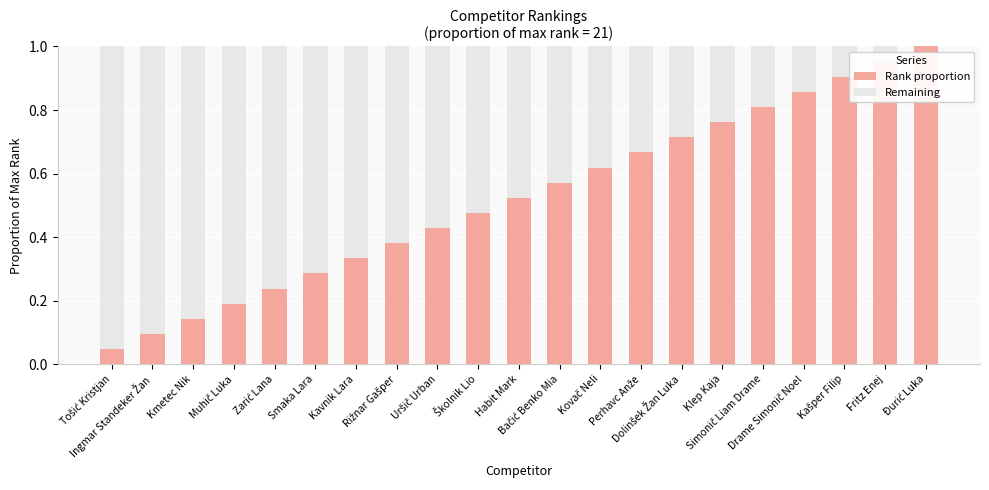

How many distinct data groups are displayed?

2